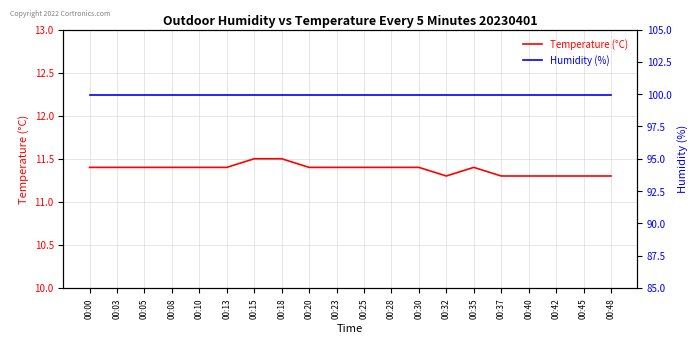

What is the value of the Temperature (°C) point at the 9th from the left?

11.4